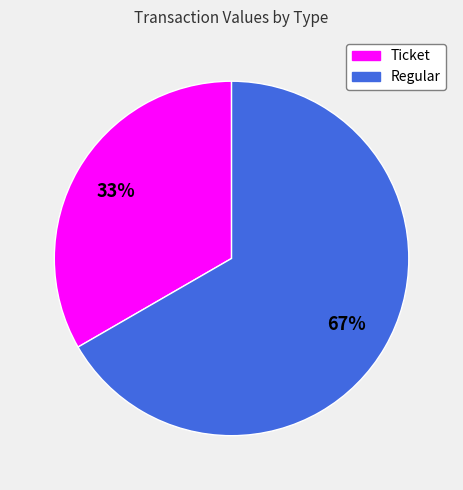

Is there a majority slice in this chart?

Yes